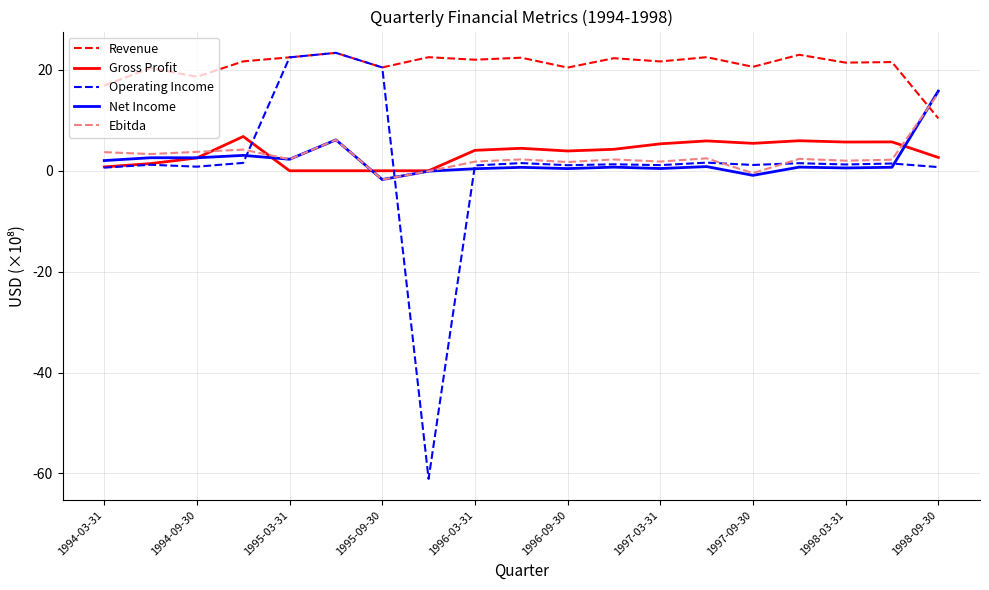

Which series has the widest spread of values?

Operating Income